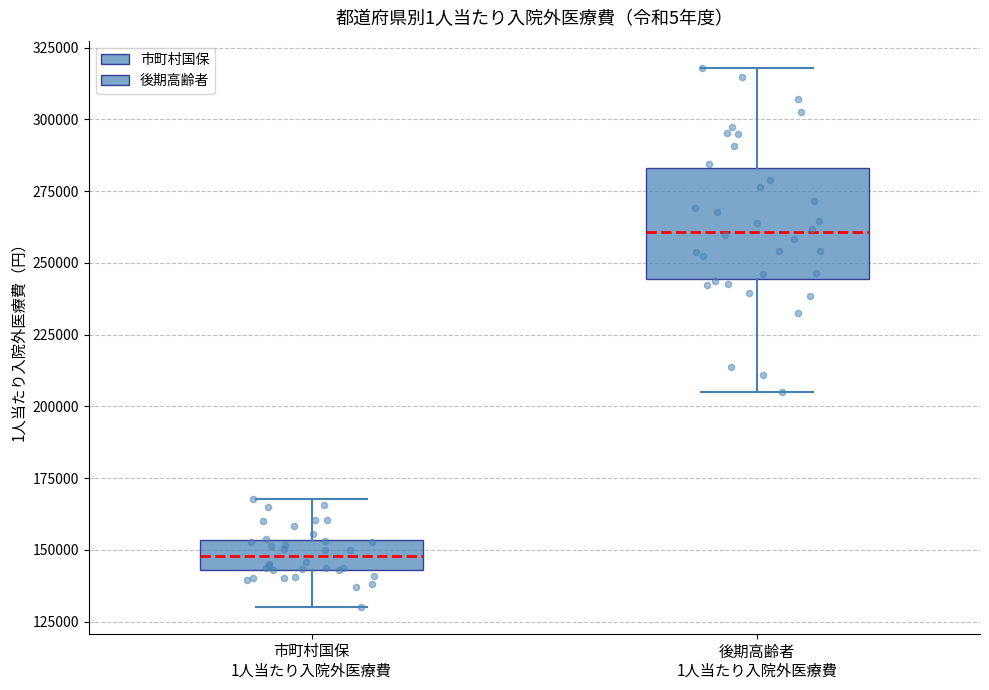

Which box has the highest median line?

後期高齢者 1人当たり入院外医療費